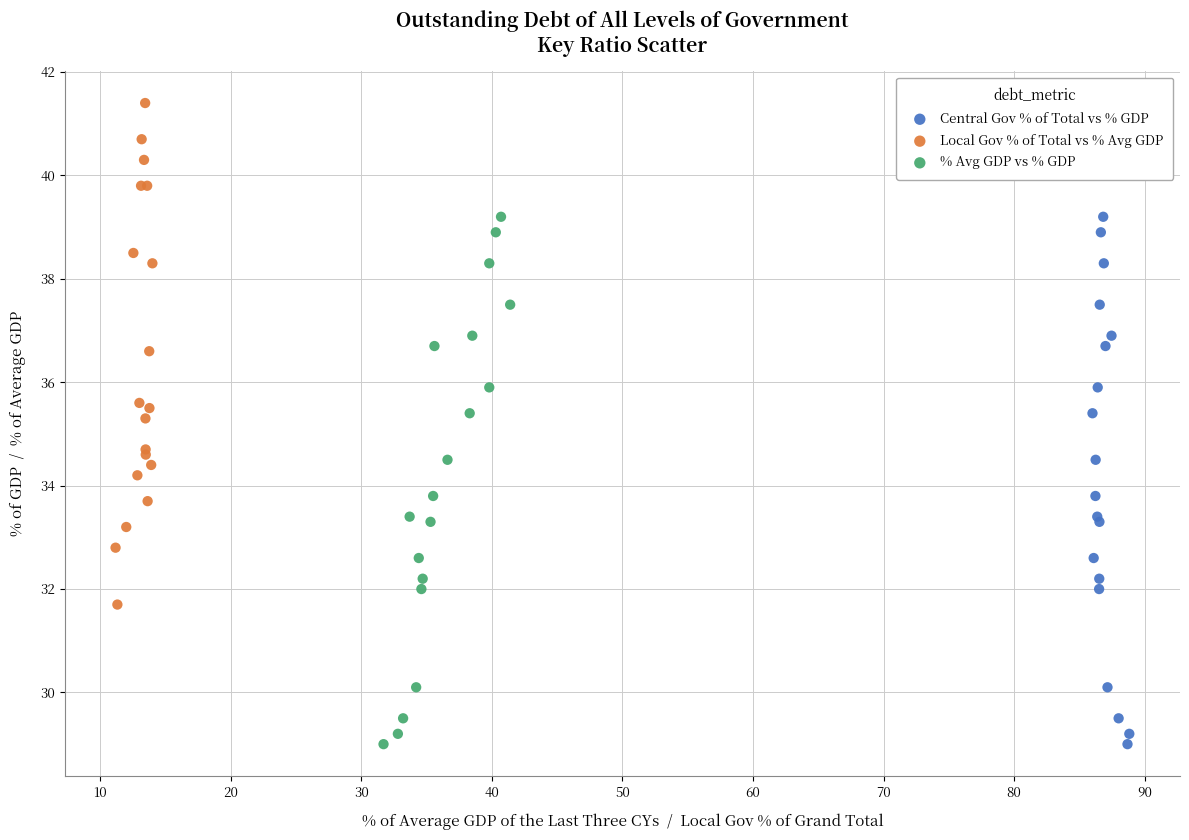

Which series reaches the maximum Y coordinate?

Local Gov % of Total vs % Avg GDP